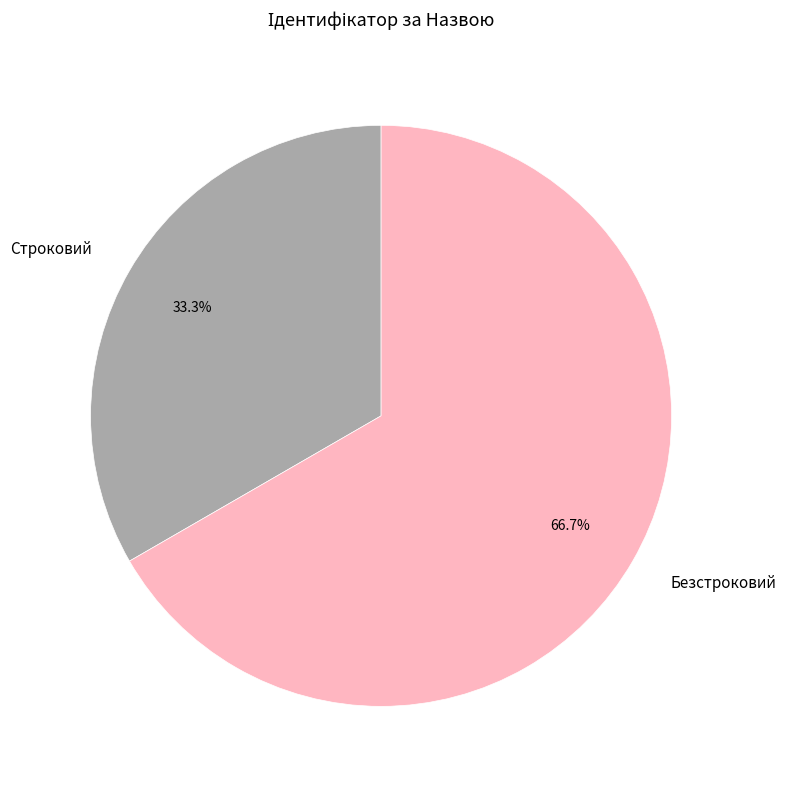

What is the majority slice?

Безстроковий